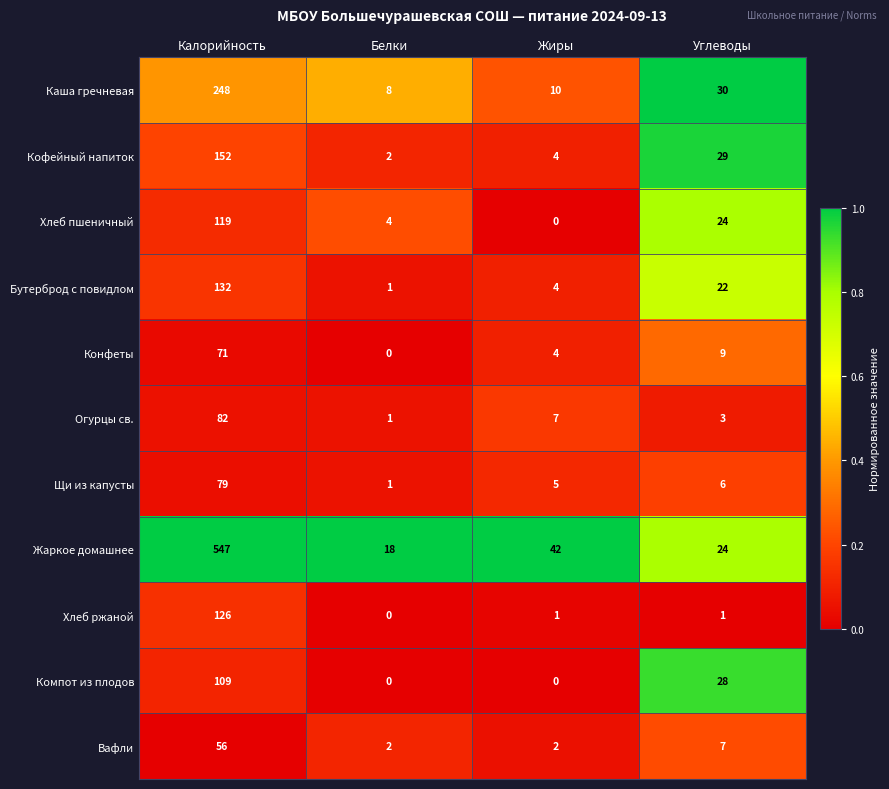

Between Жиры and Углеводы, which series saw the biggest shift?

Компот из плодов